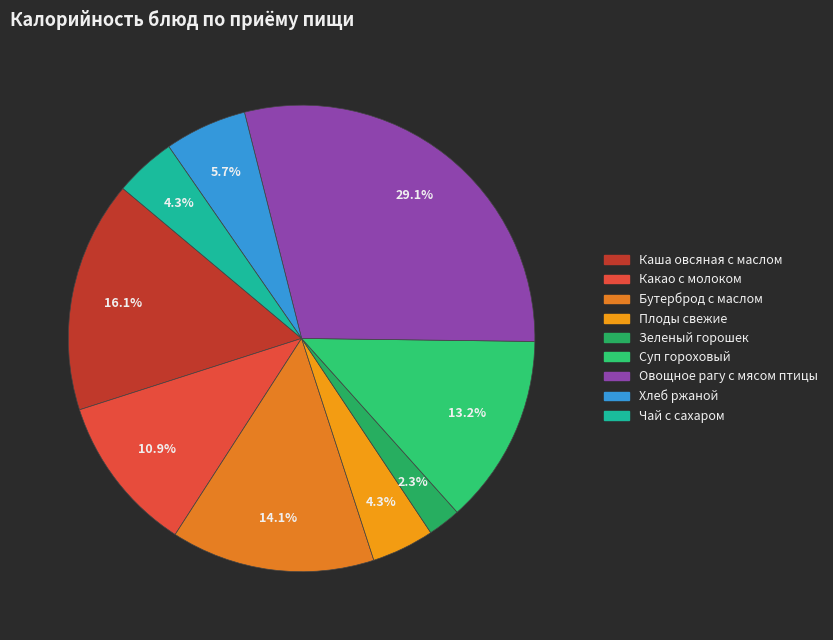

The Какао с молоком slice represents 1% of the pie. True or false?

False